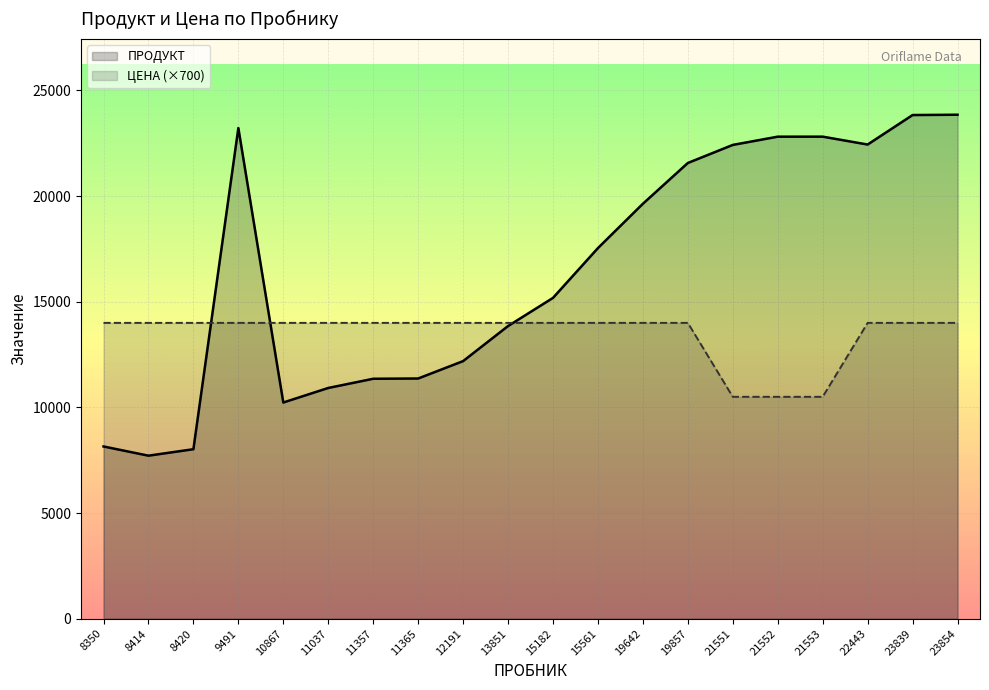

Is the value of ЦЕНА at 23854 greater than the value of ПРОДУКТ at 11037?

Yes